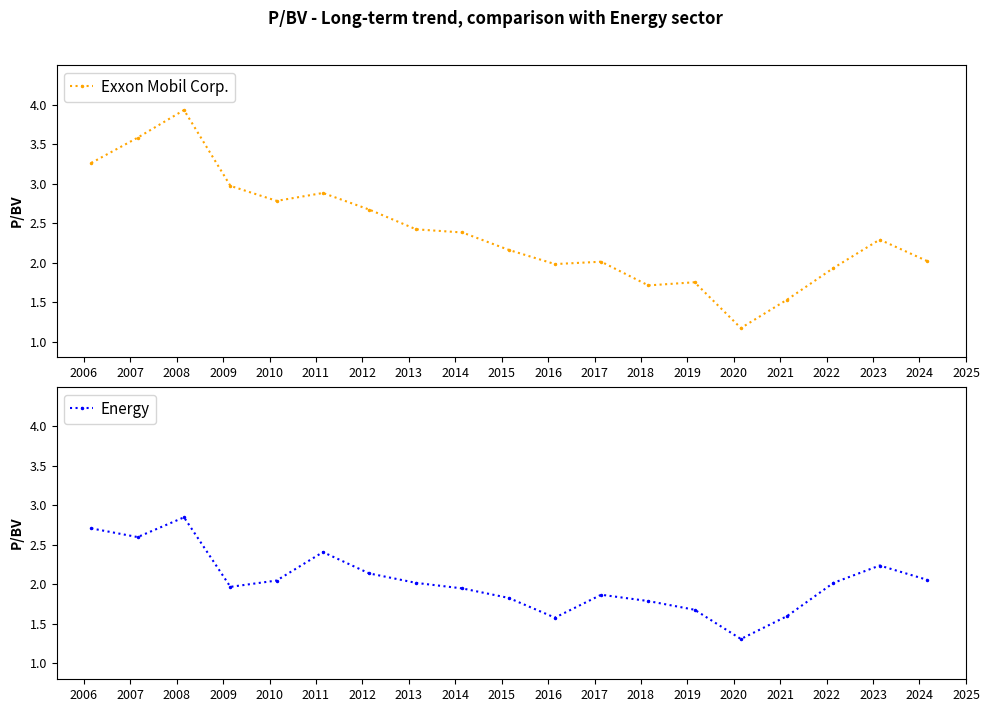

True or false: Exxon Mobil Corp. and Energy intersect in this chart.

True